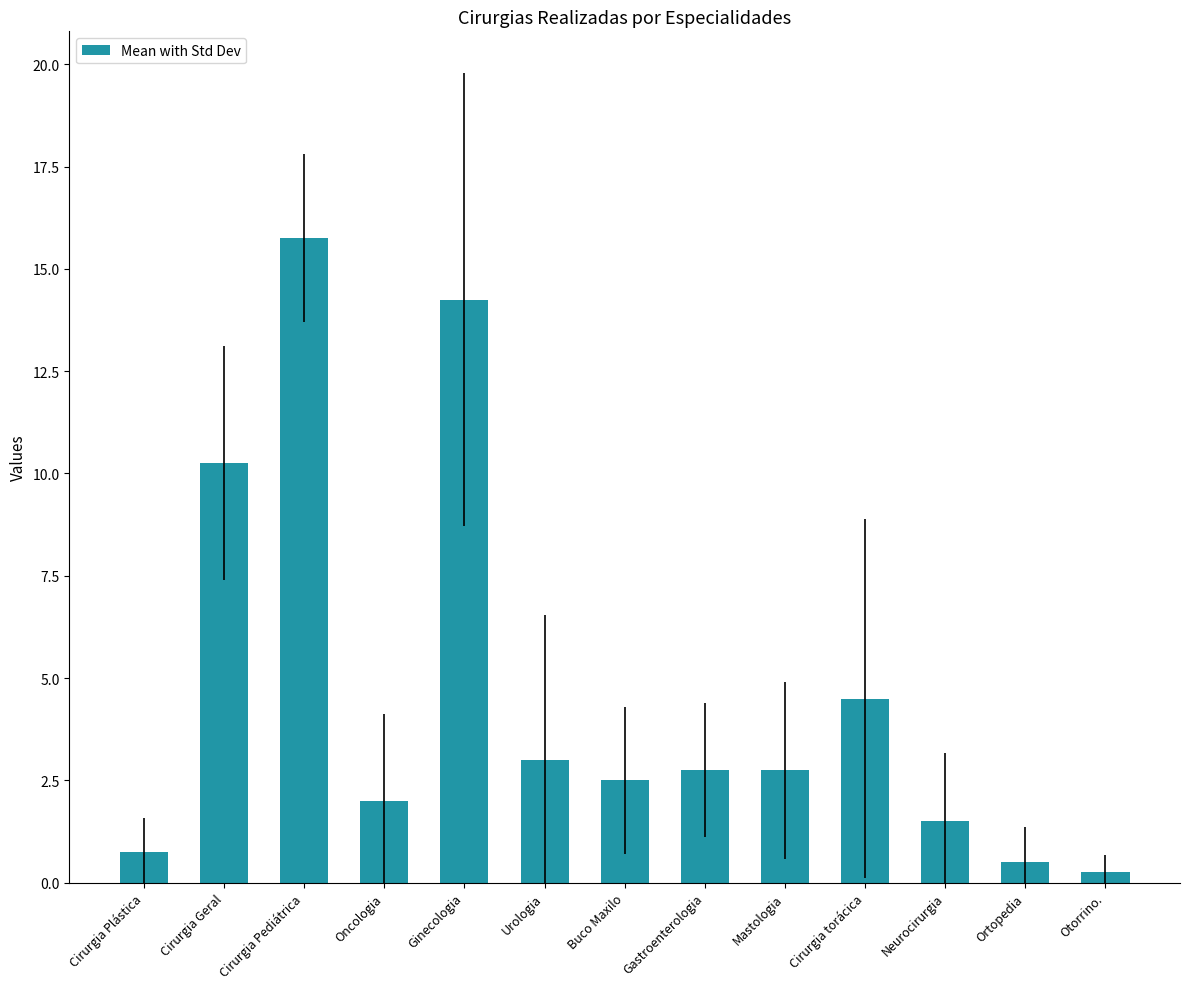

Where is the data nearest to the value 8?

Cirurgia Geral